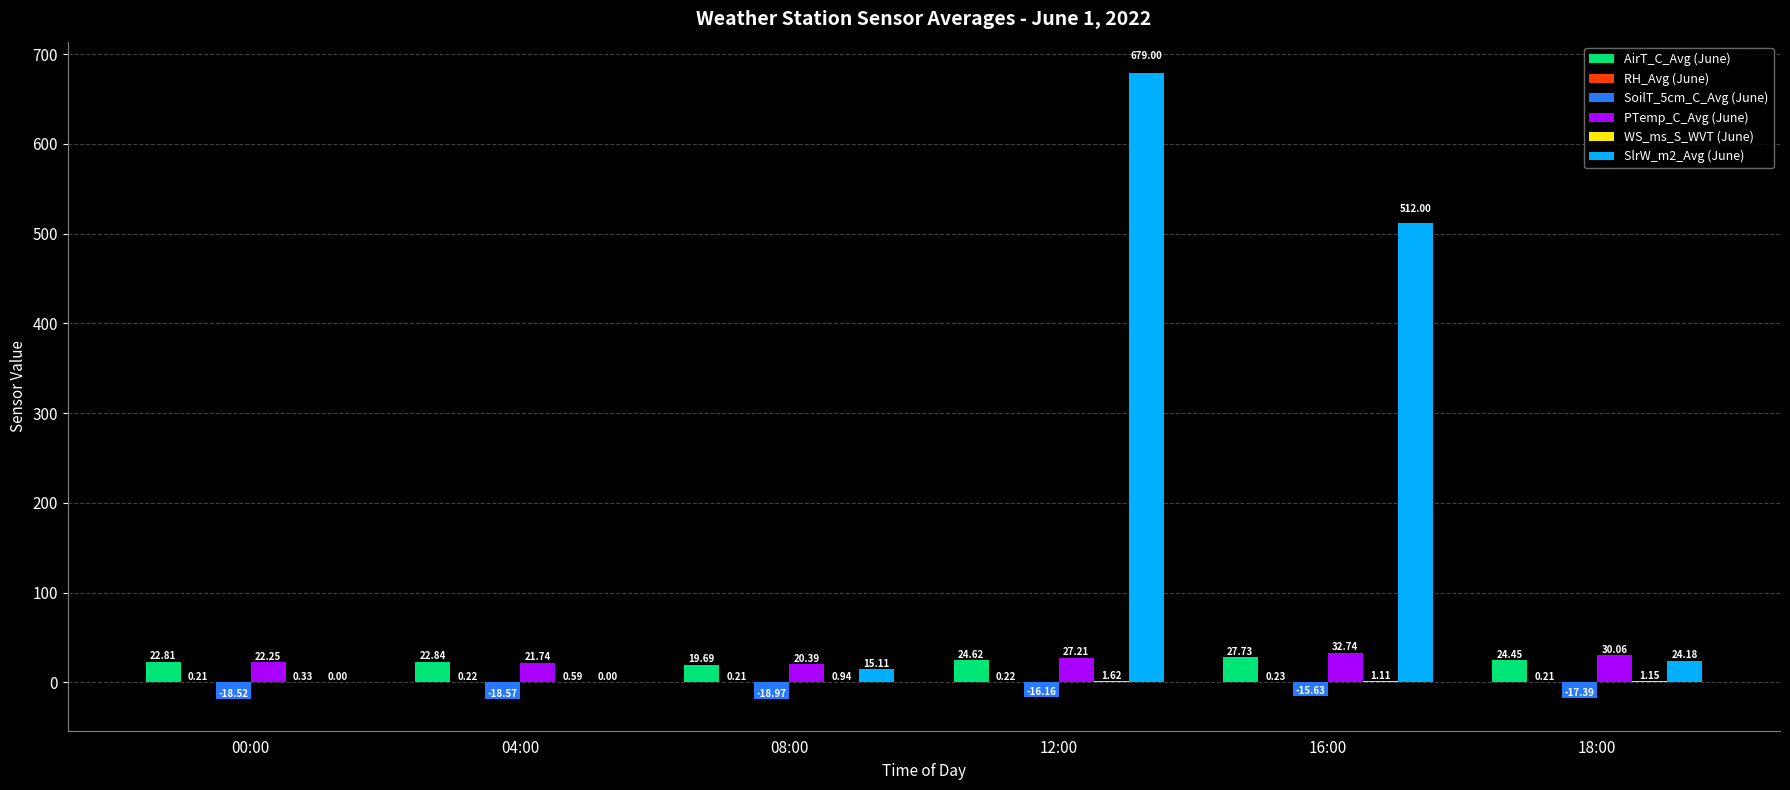

True or false: SlrW_m2_Avg (June) has a value of 724.4 at 16:00.

False